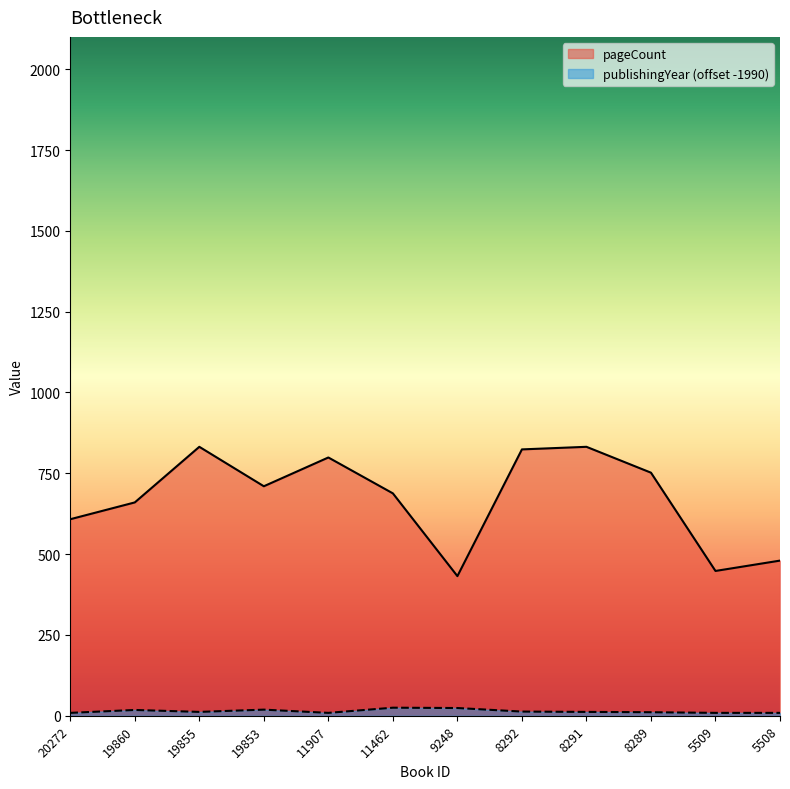

What is the value of the pageCount point at the 9th from the left?

832